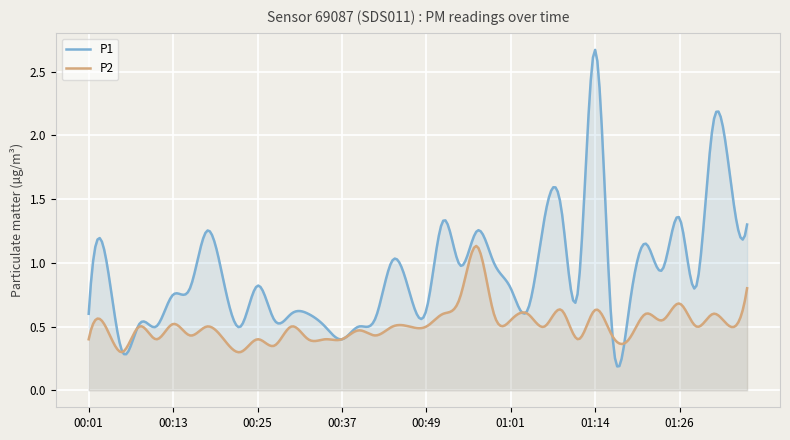

Which series has the largest total across all categories?

P1